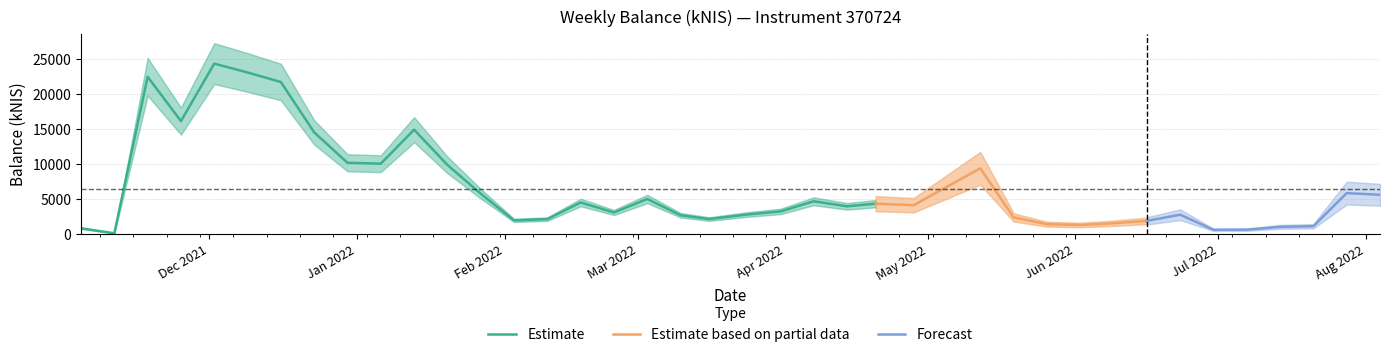

What is the minimum value shown in the chart?

88.6